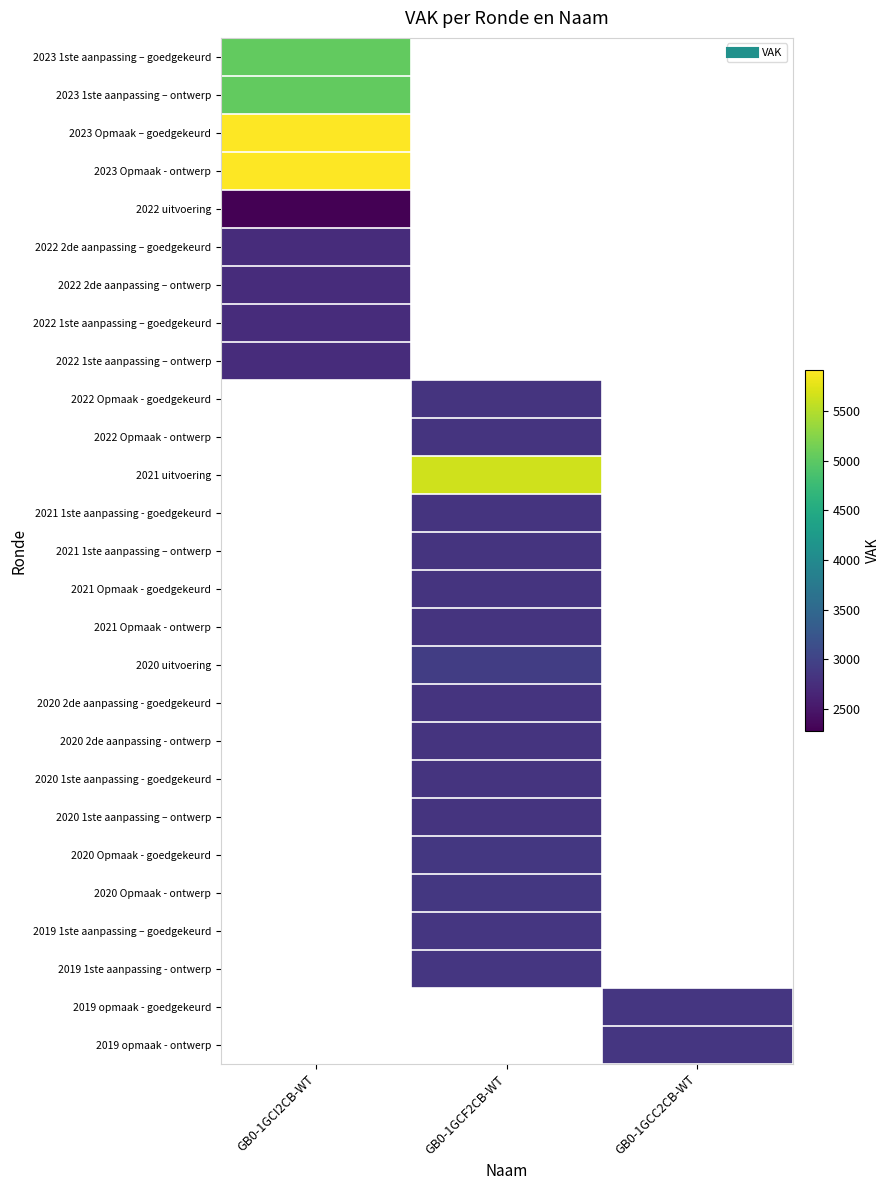

Is the value of 2022 1ste aanpassing – goedgekeurd at GB0-1GCC2CB-WT greater than the value of 2022 Opmaak - goedgekeurd at GB0-1GCF2CB-WT?

No